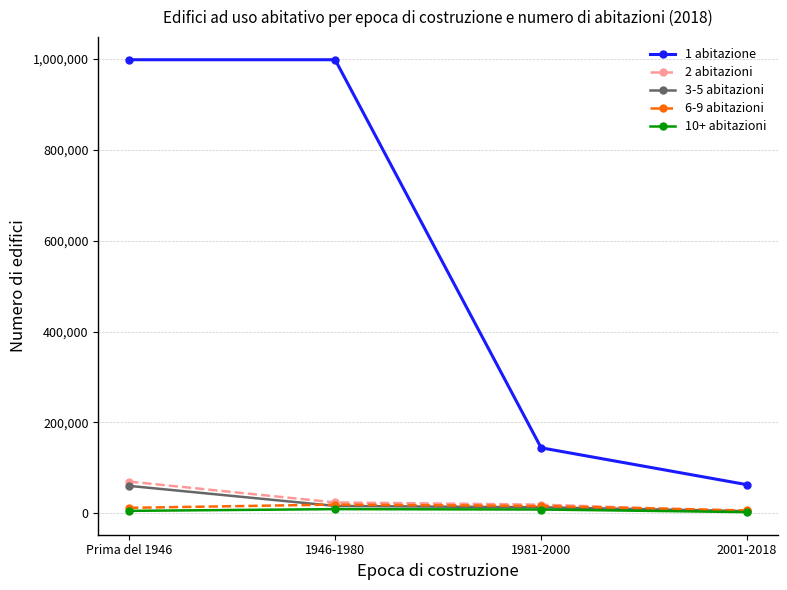

What is the spread (max minus min) of values at 1981-2000?

135774